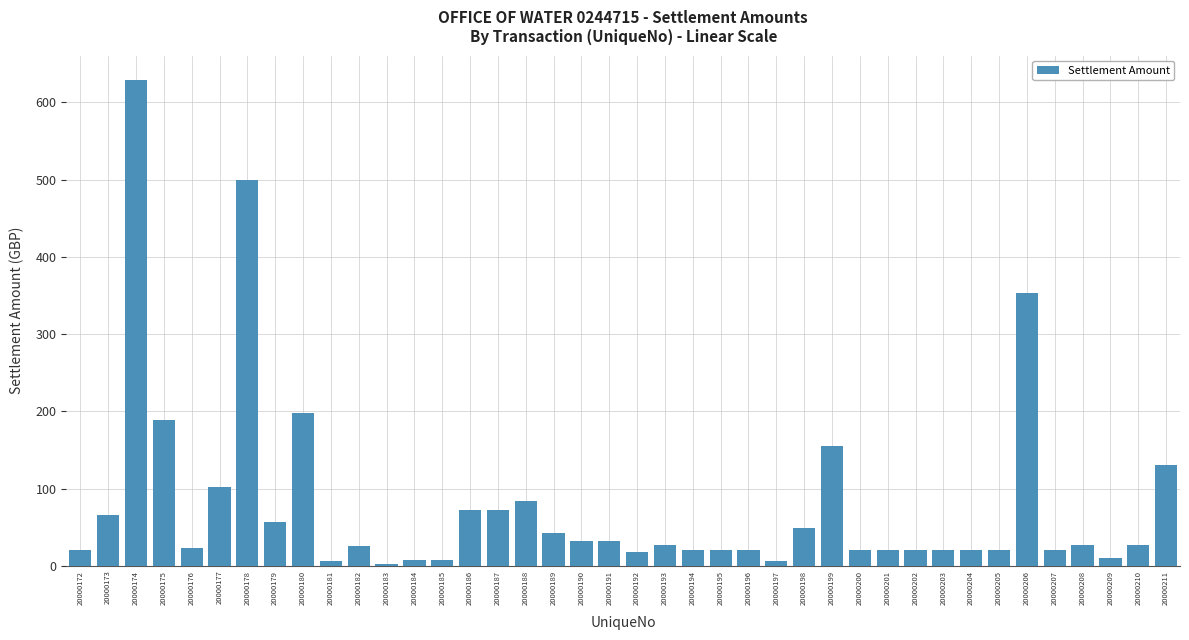

The chart shows a value of 109.6 at 20000175. True or false?

False